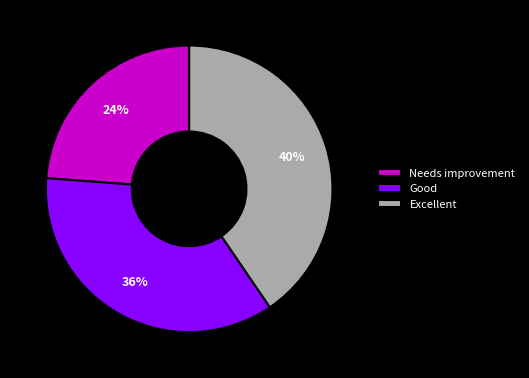

To the nearest percent, what is the difference between the Good and Needs improvement slice percentages?

12%